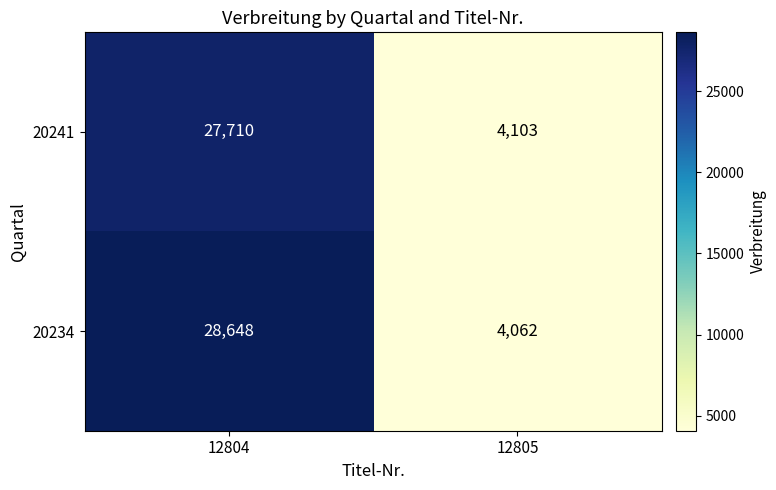

At how many categories does at least one series exceed 22969?

1